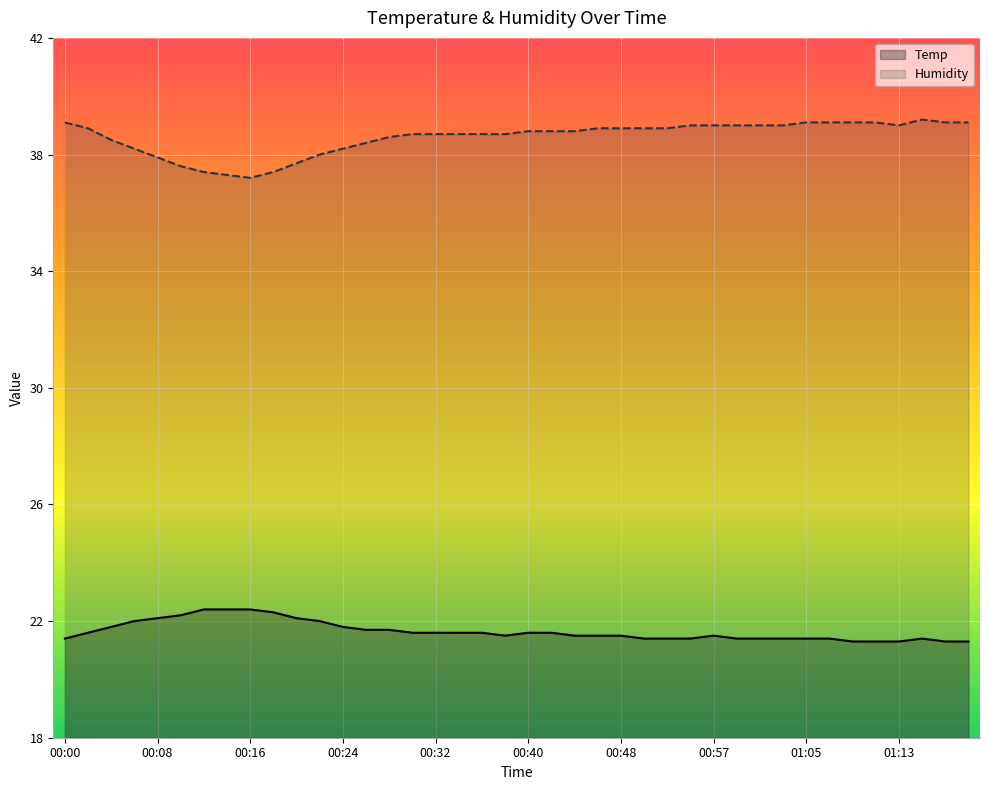

Reading left to right, transcribe all the data shown in this chart.

Temp: 21.4	21.6	21.8	22.0	22.1	22.2	22.4	22.4	22.4	22.3	22.1	22.0	21.8	21.7	21.7	21.6	21.6	21.6	21.6	21.5	21.6	21.6	21.5	21.5	21.5	21.4	21.4	21.4	21.5	21.4	21.4	21.4	21.4	21.4	21.3	21.3	21.3	21.4	21.3	21.3
Humidity: 39.1	38.9	38.5	38.2	37.9	37.6	37.4	37.3	37.2	37.4	37.7	38.0	38.2	38.4	38.6	38.7	38.7	38.7	38.7	38.7	38.8	38.8	38.8	38.9	38.9	38.9	38.9	39.0	39.0	39.0	39.0	39.0	39.1	39.1	39.1	39.1	39.0	39.2	39.1	39.1